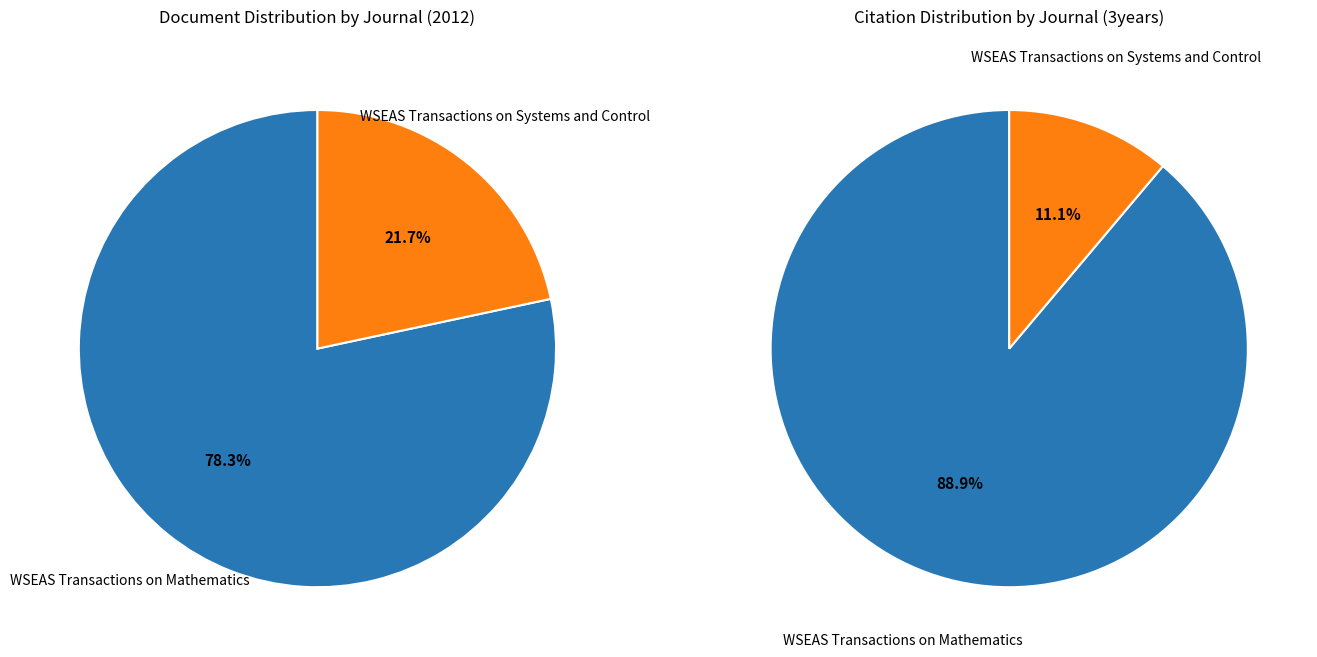

True or false: WSEAS Transactions on Mathematics accounts for 97% of the total.

False